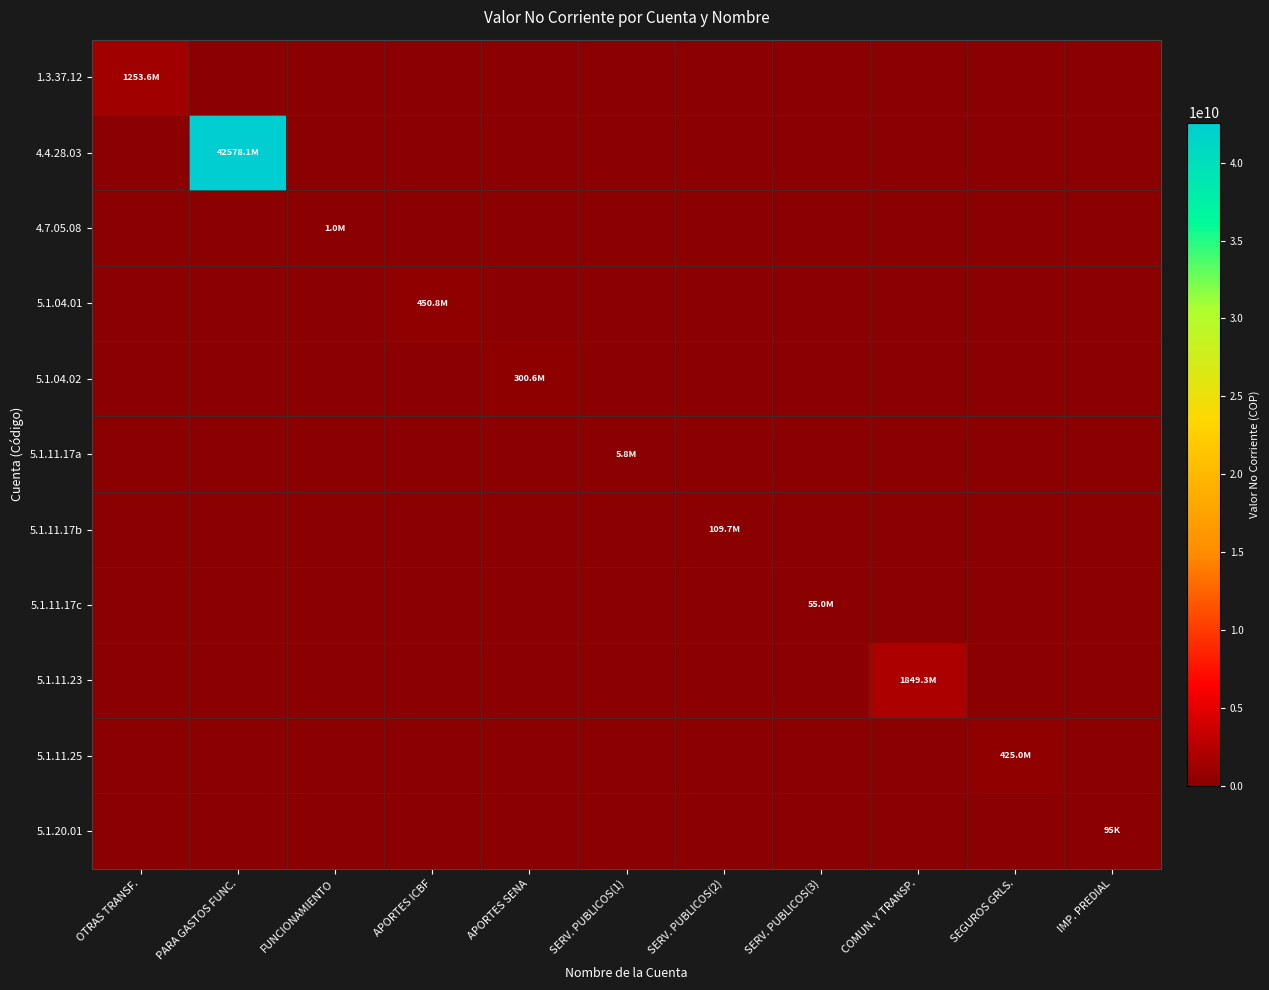

Which has a higher value, PARA GASTOS FUNC. or OTRAS TRANSF.?

OTRAS TRANSF.